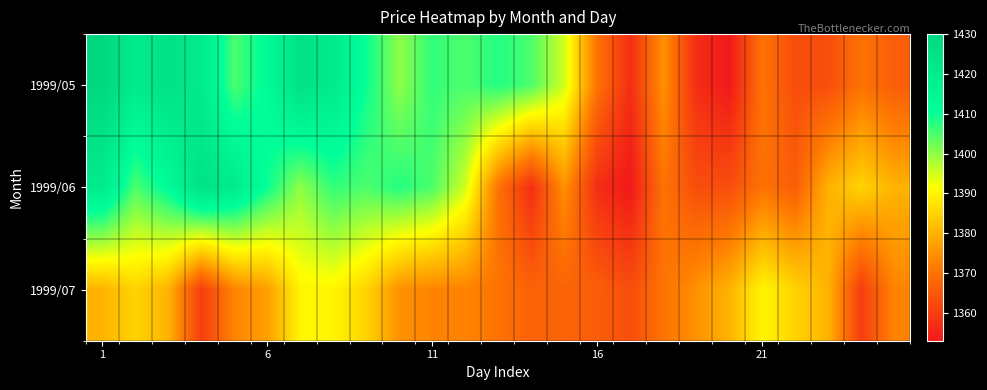

Reading left to right, extract all data points from this chart.

1999/05: 1430	1420	1425	1420	1405	1412	1425	1420	1410	1400	1407	1405	1408	1405	1395	1370	1357	1375	1357	1353	1370	1363	1363	1370	1366
1999/06: 1420	1405	1412	1425	1420	1410	1400	1407	1405	1408	1405	1395	1370	1357	1375	1357	1353	1370	1363	1363	1370	1366	1380	1385	1380
1999/07: 1380	1385	1380	1360	1373	1377	1390	1390	1385	1375	1373	1373	1370	1367	1367	1366	1363	1370	1375	1380	1390	1385	1380	1360	1373